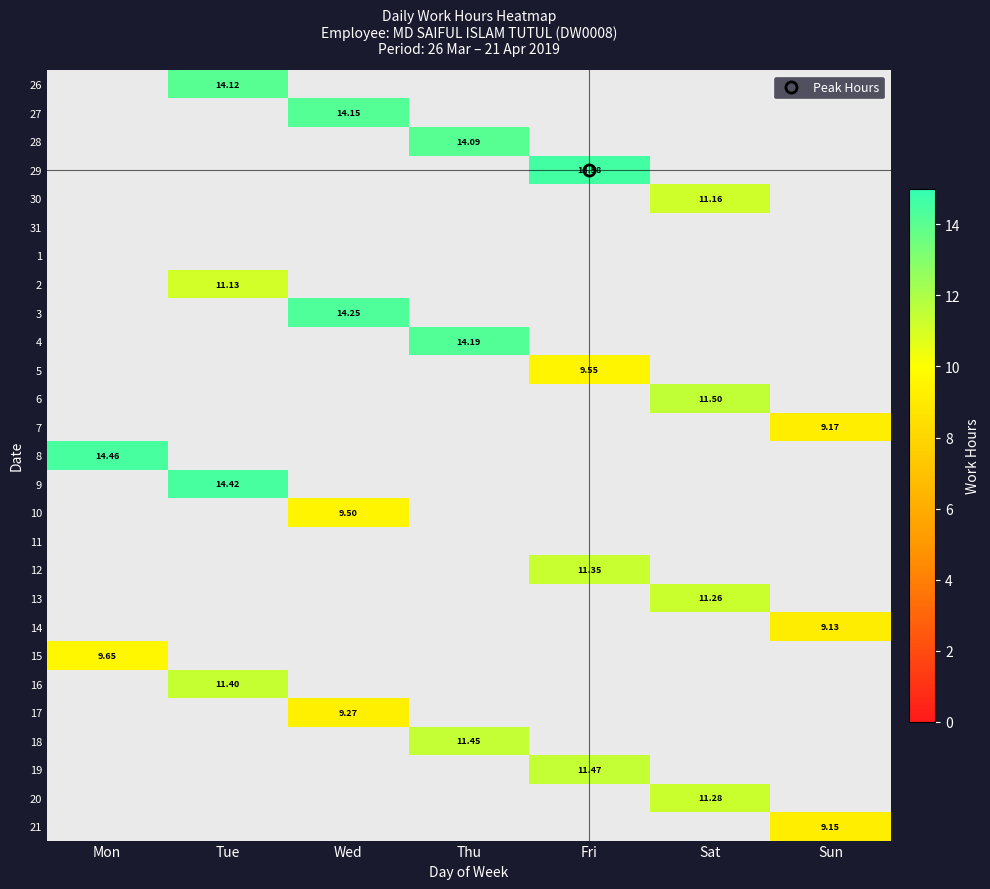

How many categories are shown in the chart?

7